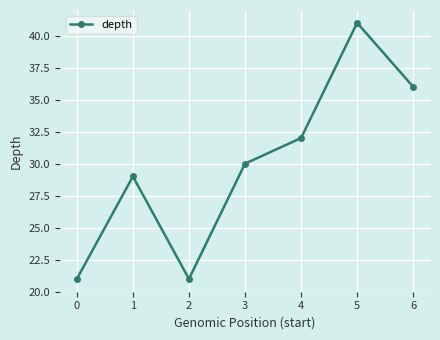

Between 0 and 4, which is larger?

4